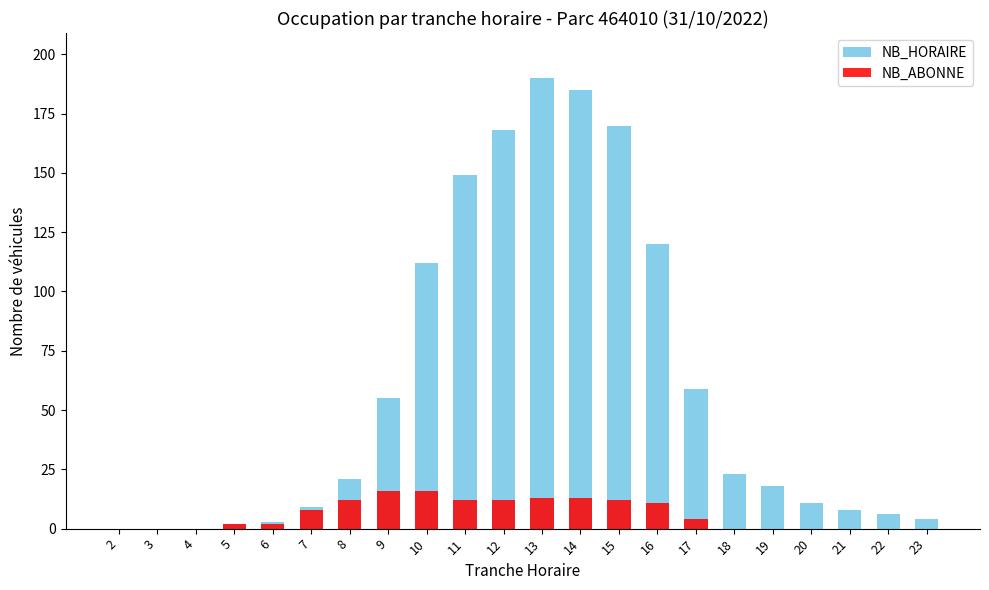

What is the difference between the highest and lowest values at 14?

172